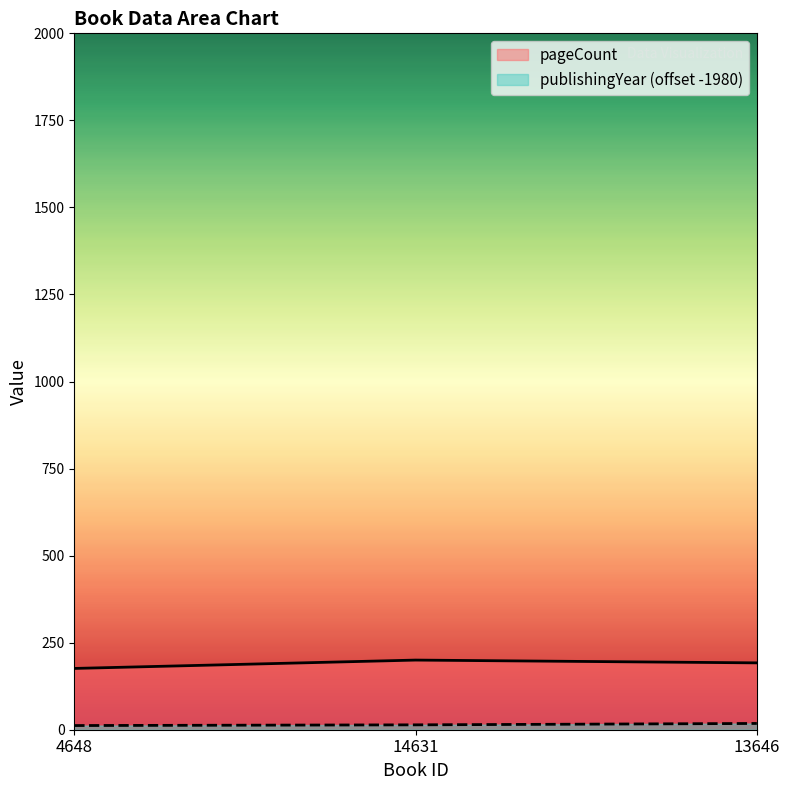

List the labels in order of publishingYear value, largest first.

13646, 14631, 4648